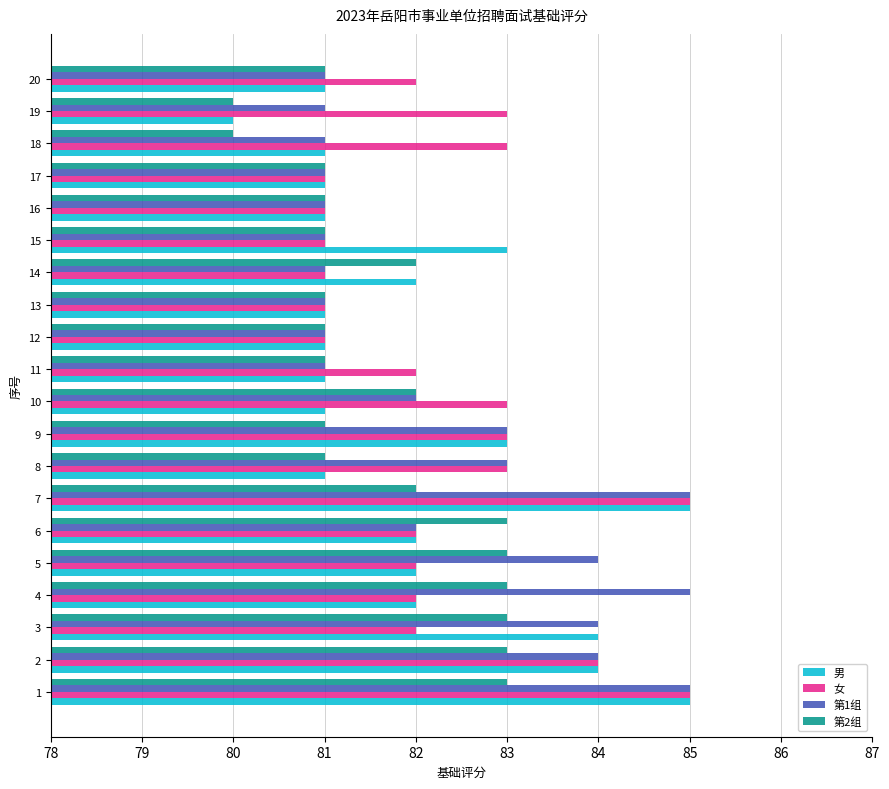

What is the lowest value of the 女 series?

81